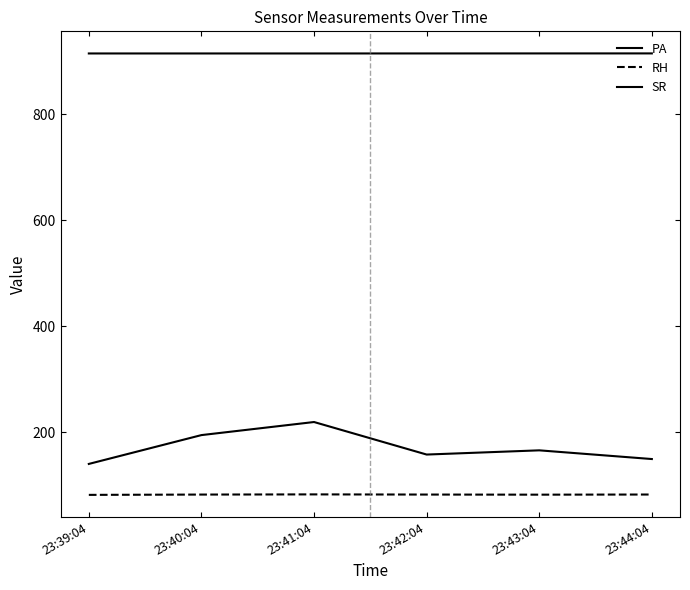

Is this an area chart (filled region under the line)?

No